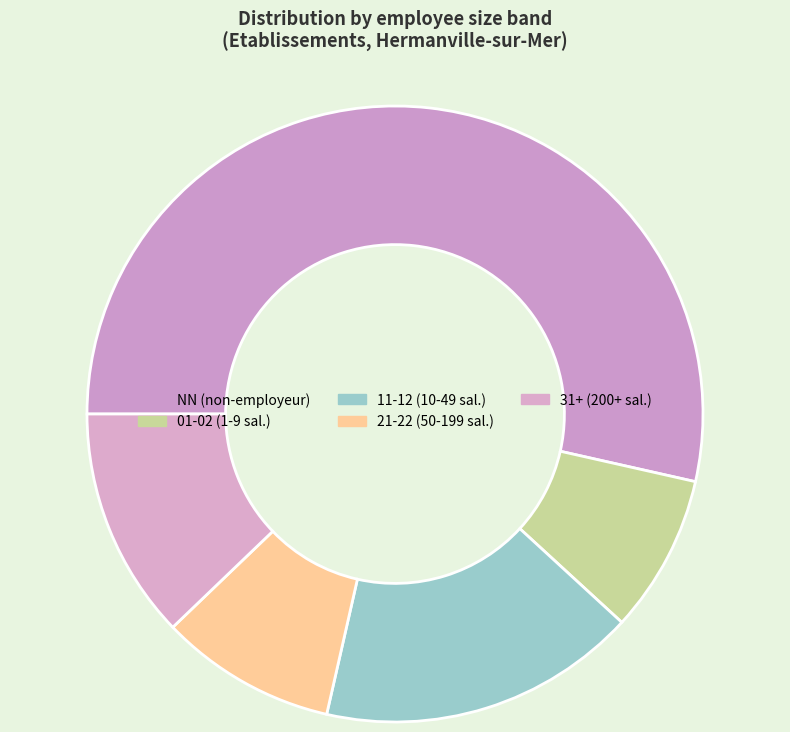

How many segments does this pie chart have?

5